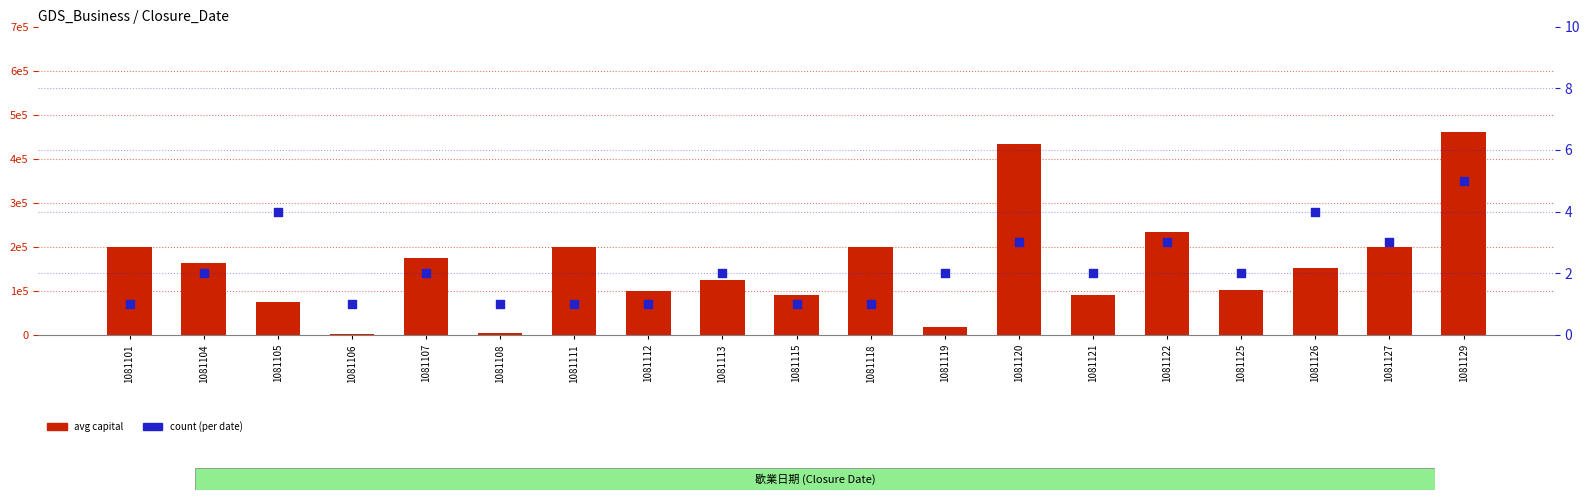

What are all the series names shown in the legend?

avg capital, count